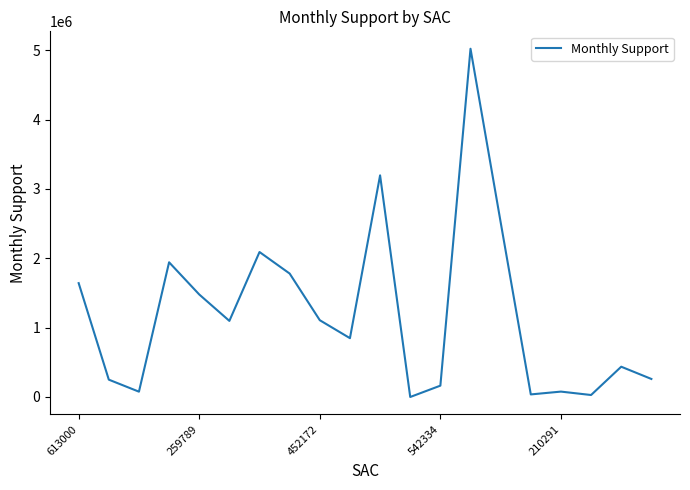

What is the difference between the maximum and minimum values?

5020036.2